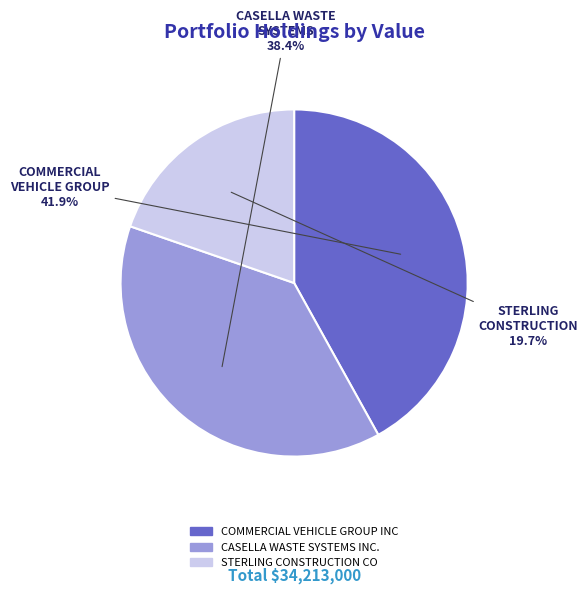

Which slice is the largest?

COMMERCIAL VEHICLE GROUP INC